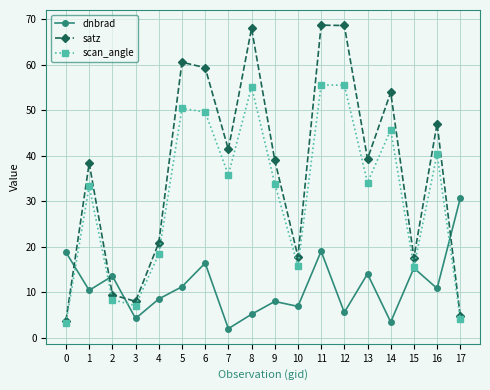

At how many categories does at least one series exceed 24?

12